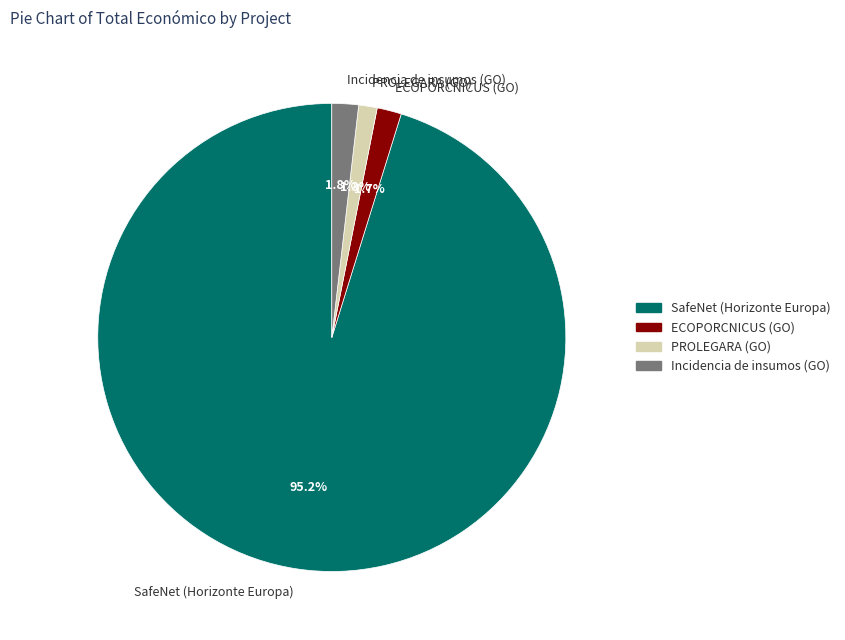

Which category has the biggest portion of the pie?

SafeNet (Horizonte Europa)